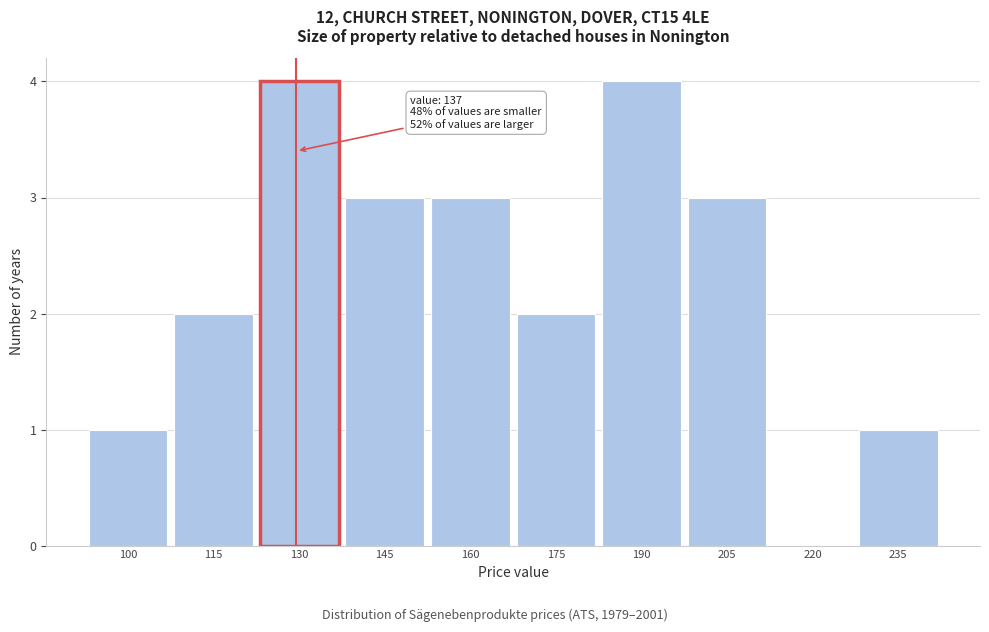

Reading left to right, list all the values displayed in this chart.

100=1	115=2	130=4	145=3	160=3	175=2	190=4	205=3	220=0	235=1